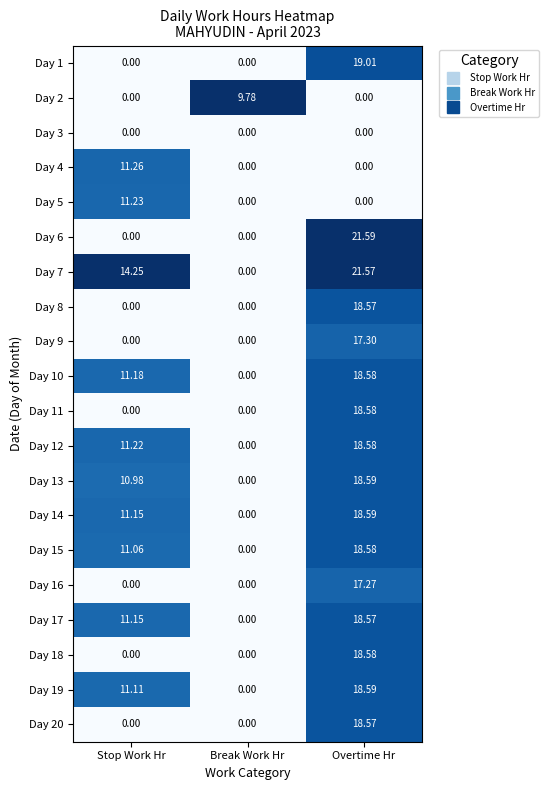

Where does the Day 19 series first go above 11?

Stop Work Hr